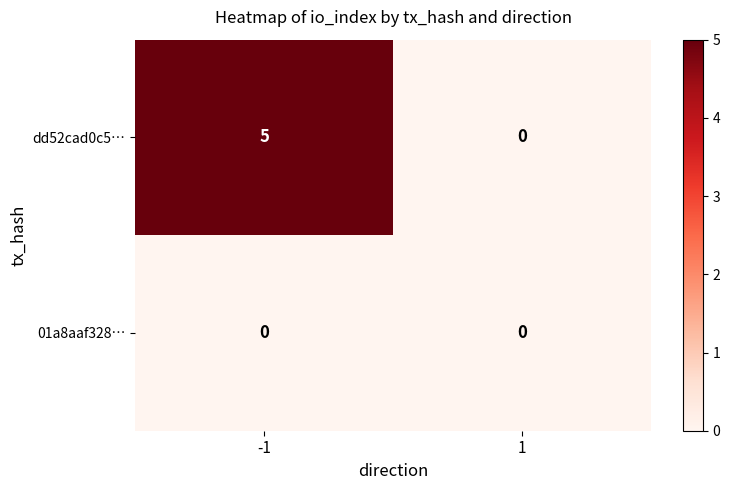

At how many categories does at least one series exceed 2?

1